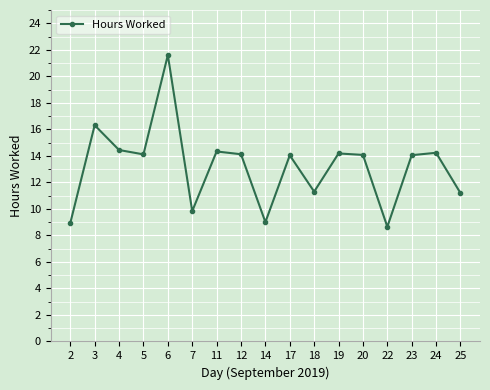

Read the value at 5.

14.1